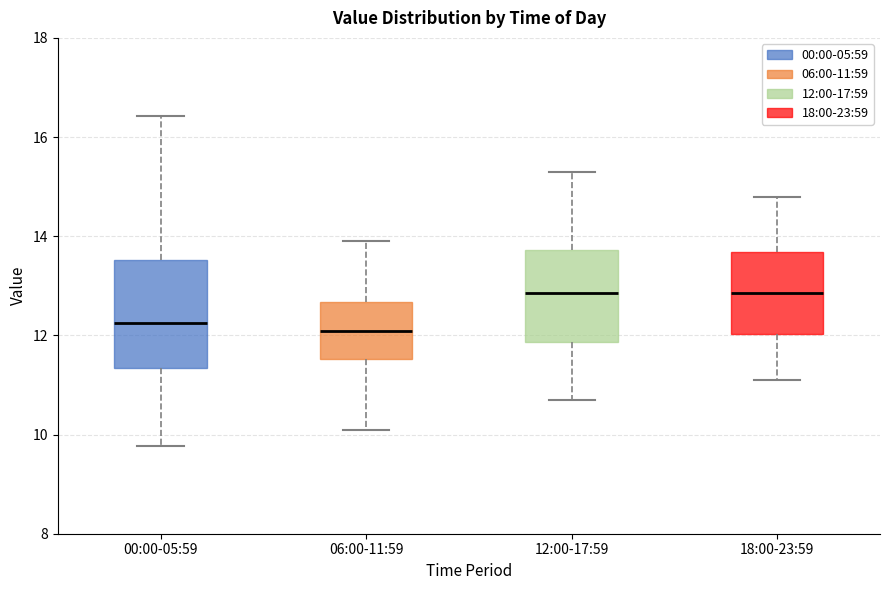

Reading left to right, read every box against the y-axis: the position of its median line, the range the box covers, and the ends of its whiskers. The values are not printed on the chart, so give them approximately, as read against the axis.

00:00-05:59: median 12.2, box 11.4 to 13.6, whiskers 9.8 to 16.4
06:00-11:59: median 12.0, box 11.6 to 12.6, whiskers 10.2 to 14.0
12:00-17:59: median 12.8, box 11.8 to 13.8, whiskers 10.8 to 15.4
18:00-23:59: median 12.8, box 12.0 to 13.6, whiskers 11.2 to 14.8